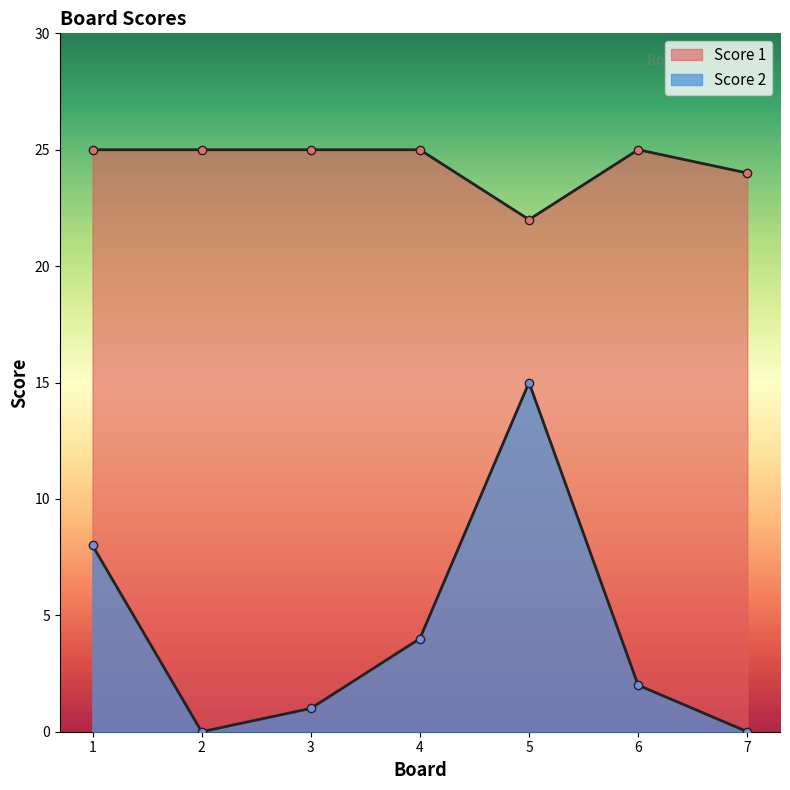

What is the total value across all series at 7?

24